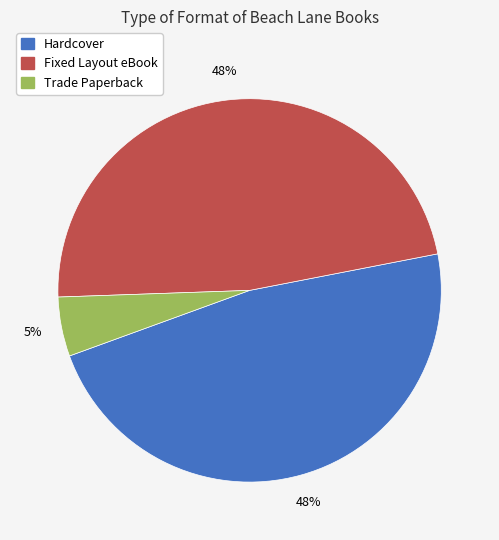

Is there a majority slice in this chart?

No